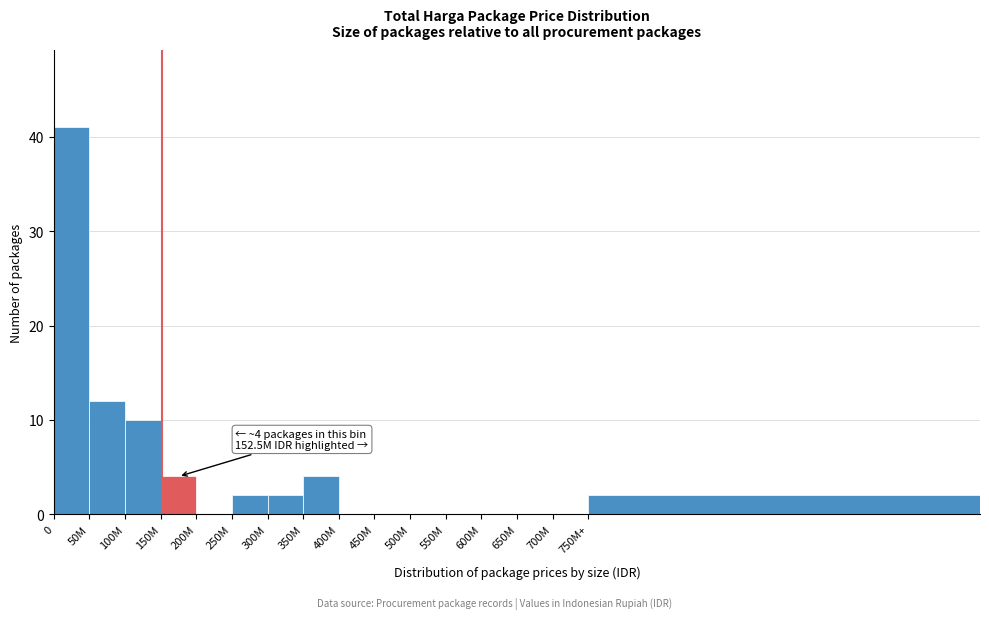

Reading left to right, list all the values displayed in this chart.

0=41	50M=12	100M=10	150M=4	200M=0	250M=2	300M=2	350M=4	400M=0	450M=0	500M=0	550M=0	600M=0	650M=0	700M=0	750M+=2